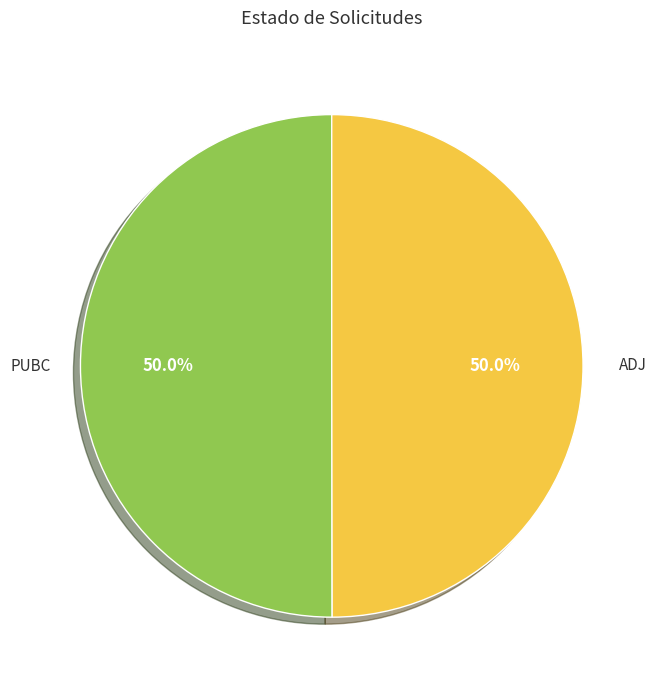

Rank the categories by value from highest to lowest.

PUBC, ADJ